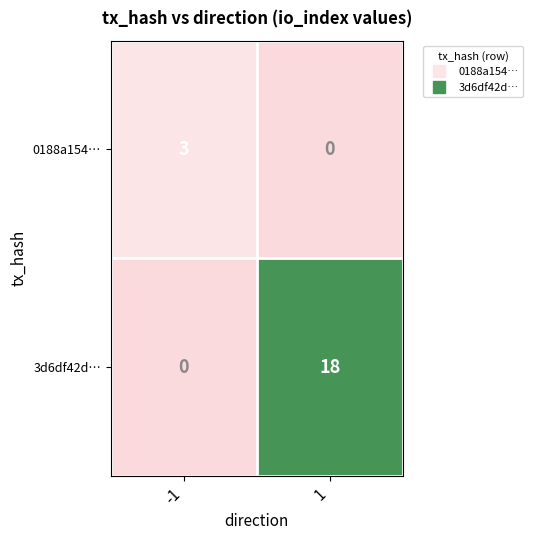

What is the greatest value displayed?

18